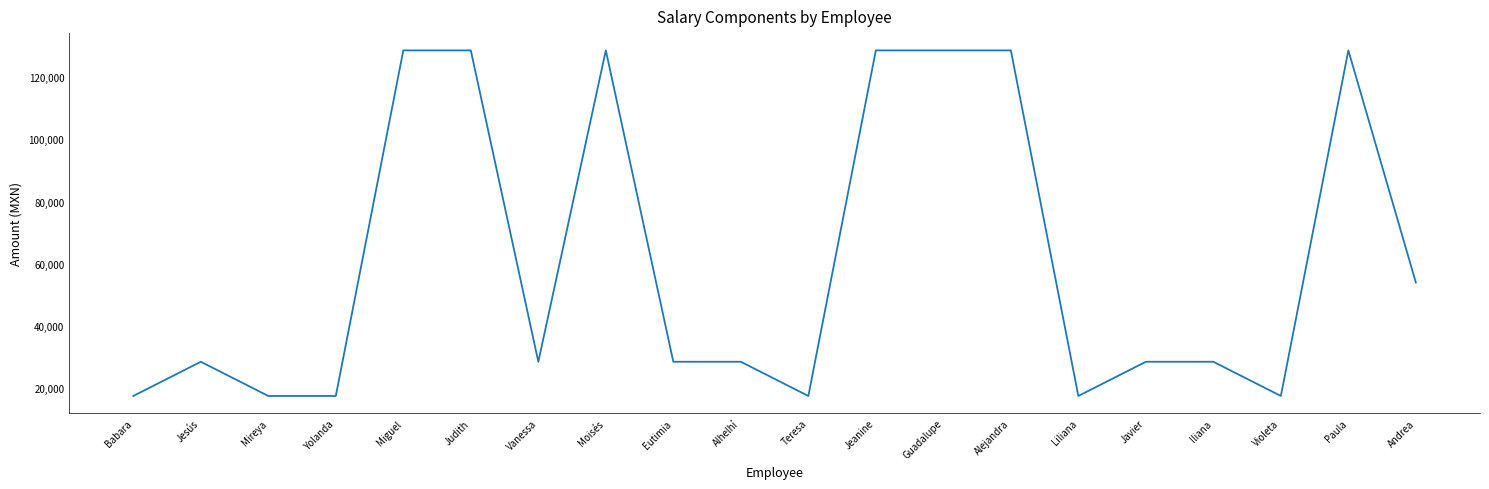

True or false: the data shows 27274.8 at Judith.

False